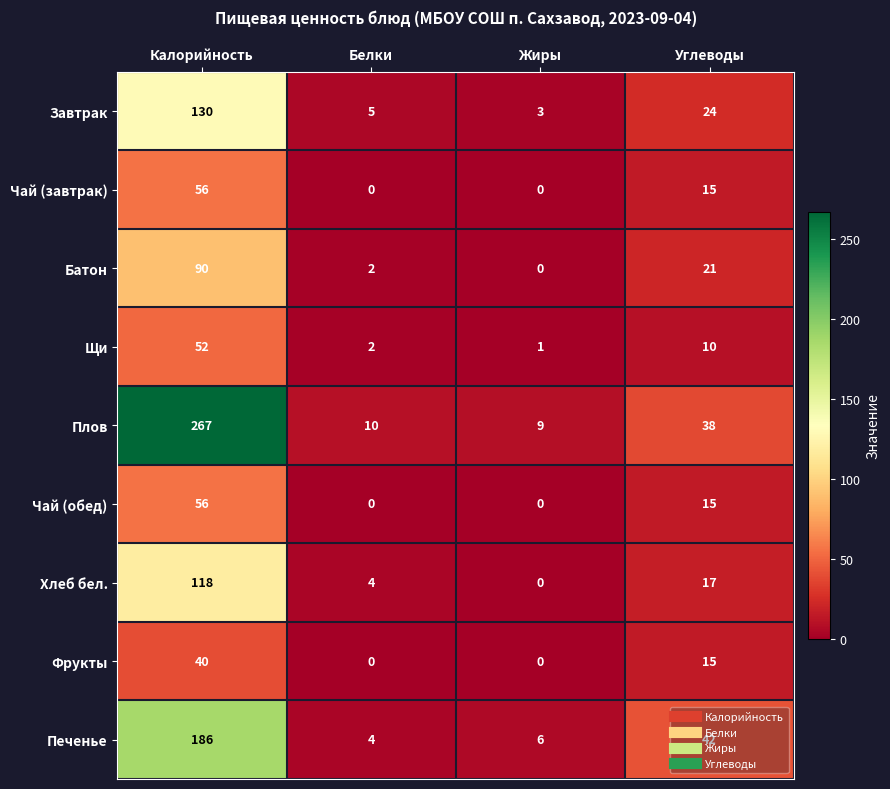

How many data points does each series have?

4